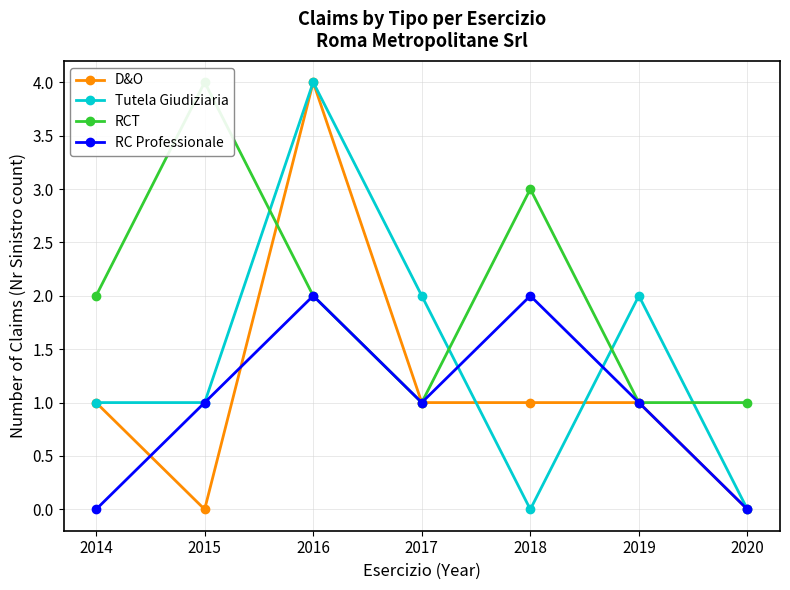

At how many categories does at least one series exceed 0?

7